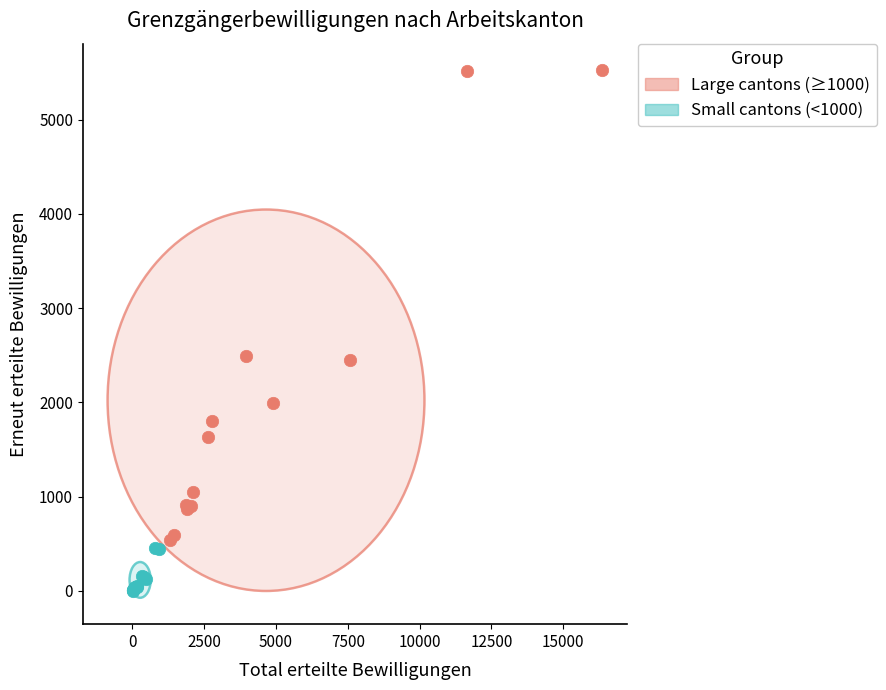

What are all the series names shown in the legend?

Large cantons (≥1000), Small cantons (<1000)